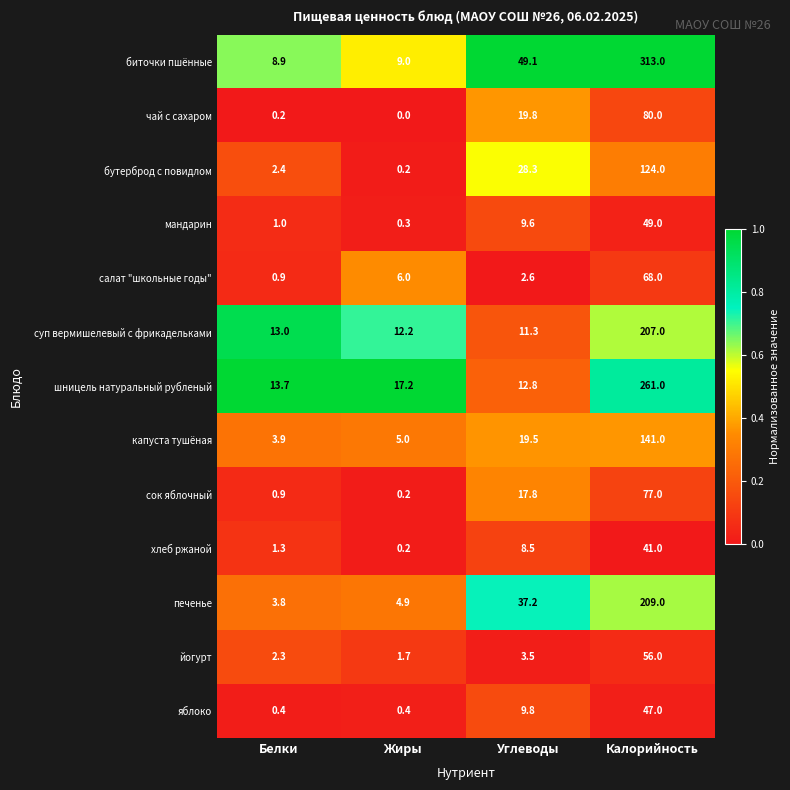

What is the approximate value of хлеб ржаной at Белки?

1.3